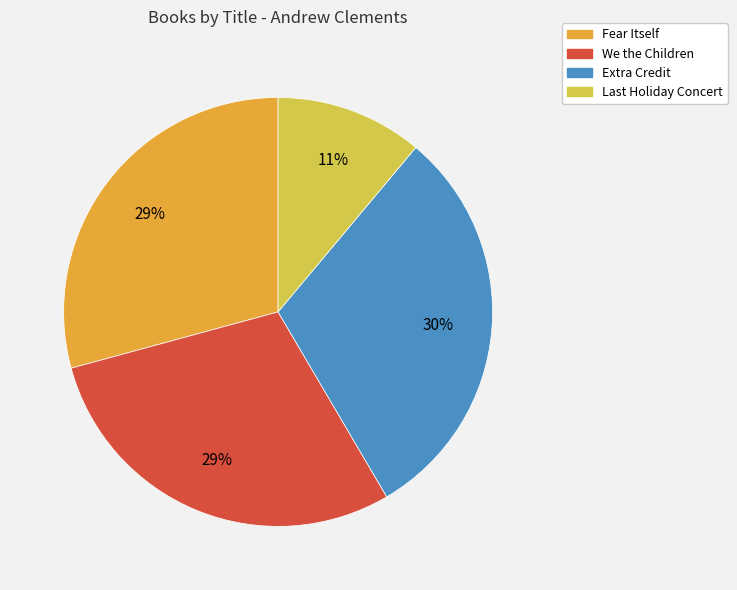

How many segments does this pie chart have?

4